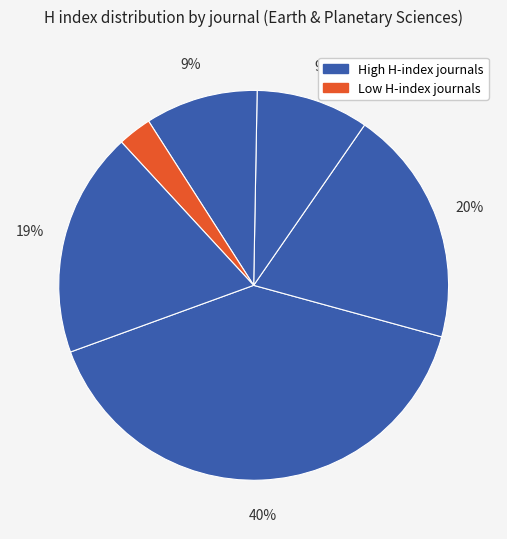

How many segments does this pie chart have?

6